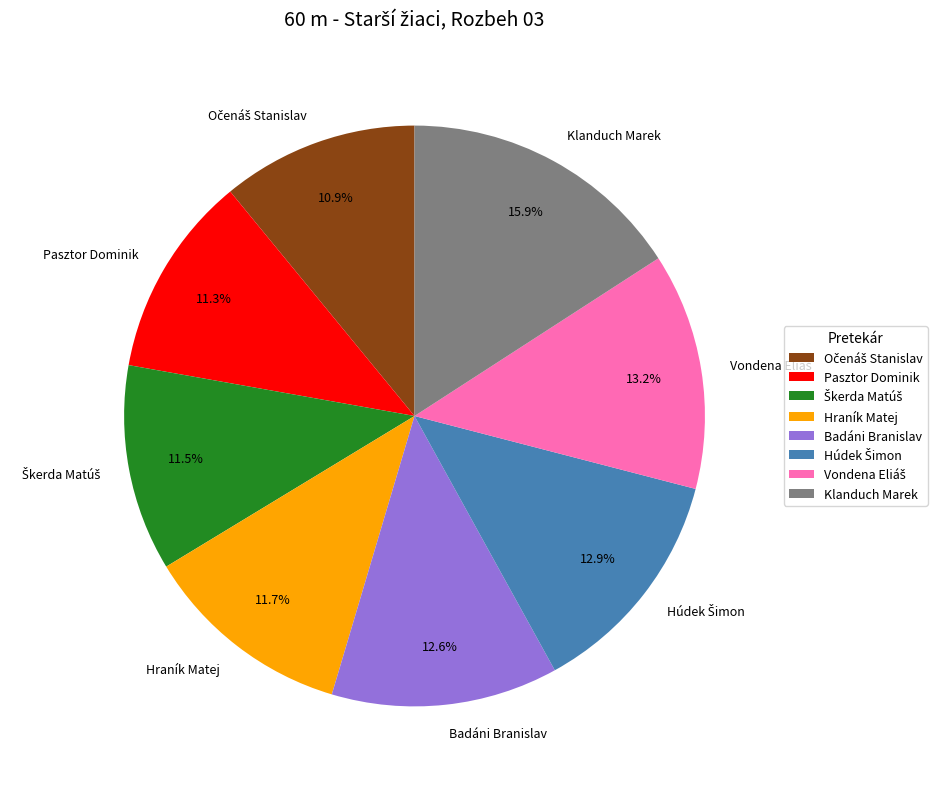

Does Pasztor Dominik account for over 50% of the chart?

No